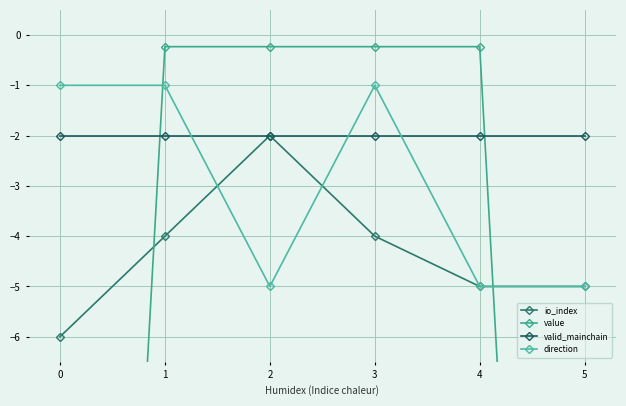

True or false: valid_mainchain has more than 1 points higher than both neighbors.

False